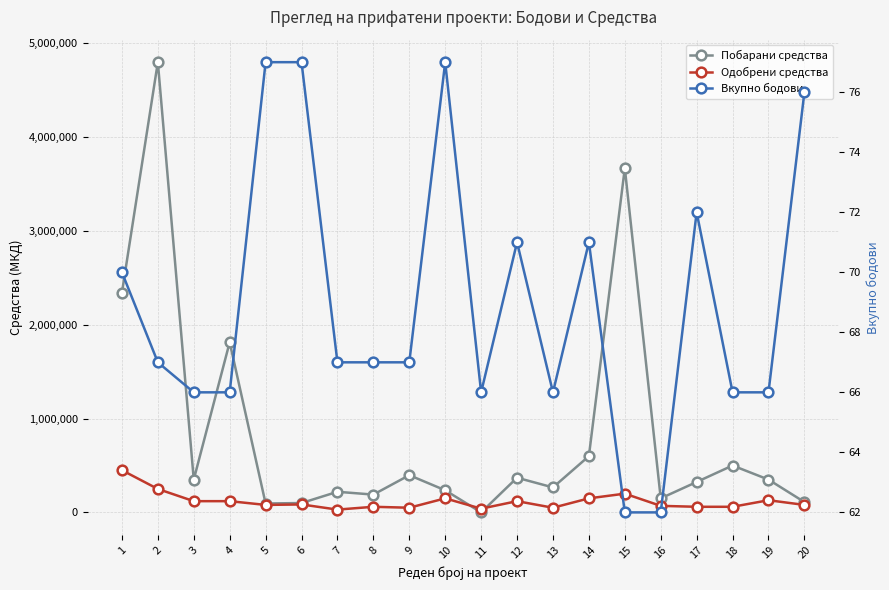

Reading right to left, list all the values displayed in this chart.

Побарани средства: 20=110380	19=350000	18=500000	17=324515	16=150000	15=3670000	14=600000	13=266420	12=370000	11=300	10=236000	9=397000	8=190000	7=220000	6=100000	5=95000	4=1814000	3=350000	2=4800000	1=2342000
Одобрени средства: 20=80000	19=130000	18=60000	17=60000	16=70000	15=200000	14=150000	13=50000	12=120000	11=40000	10=150000	9=50000	8=60000	7=30000	6=85000	5=80000	4=120000	3=120000	2=250000	1=450000
Вкупно бодови: 20=76	19=66	18=66	17=72	16=62	15=62	14=71	13=66	12=71	11=66	10=77	9=67	8=67	7=67	6=77	5=77	4=66	3=66	2=67	1=70